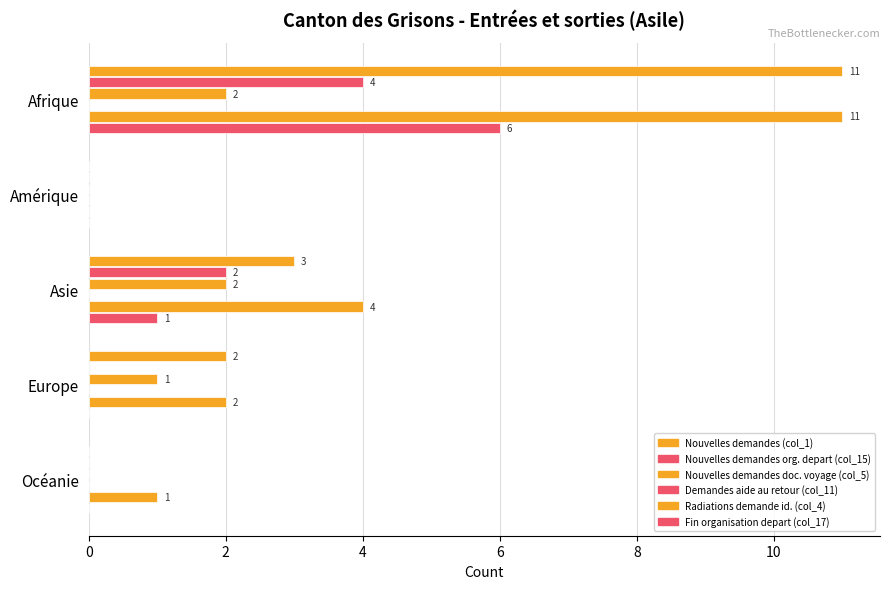

What is the value of the Nouvelles demandes doc. voyage (col_5) bar at the 4th from the left?

1.0